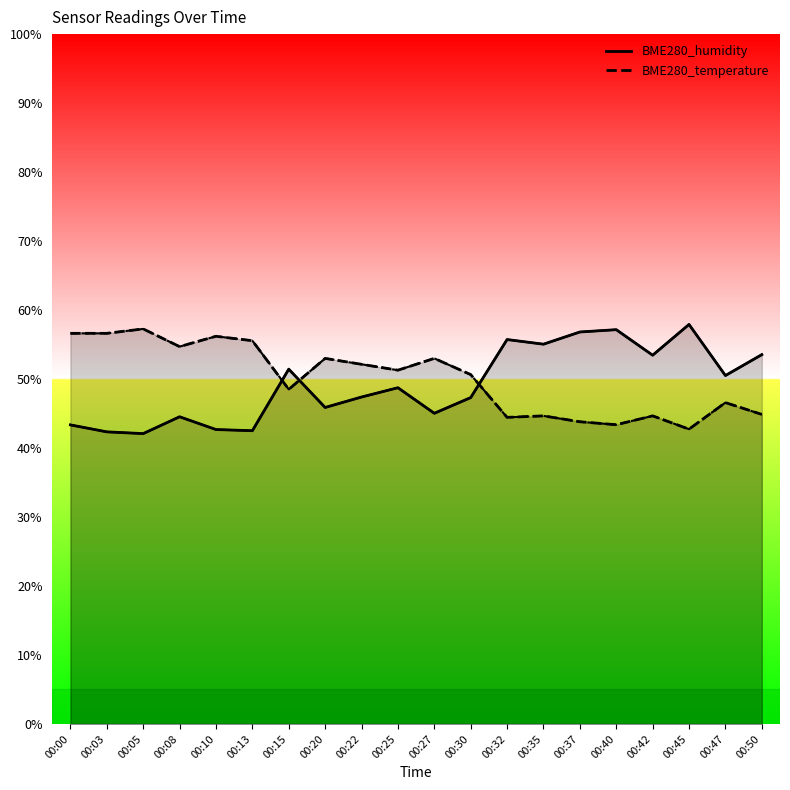

How many data points in BME280_temperature are above 51?

10